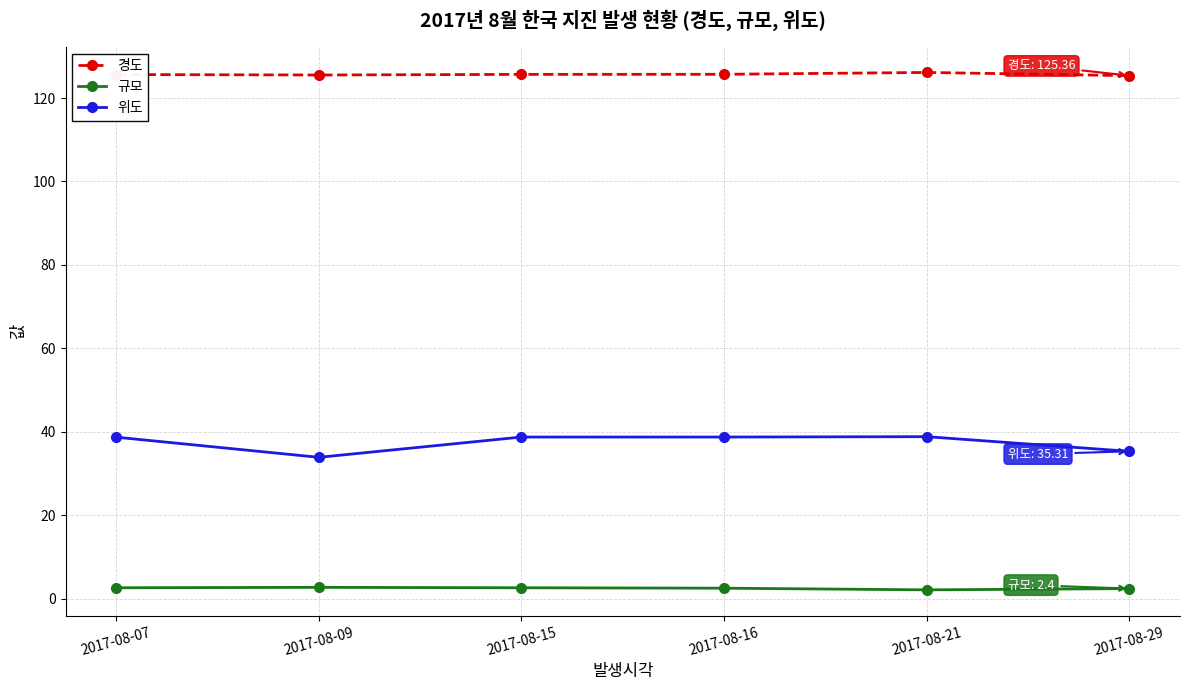

The 경도 series shows 125.5 at 2017-08-09. True or false?

True